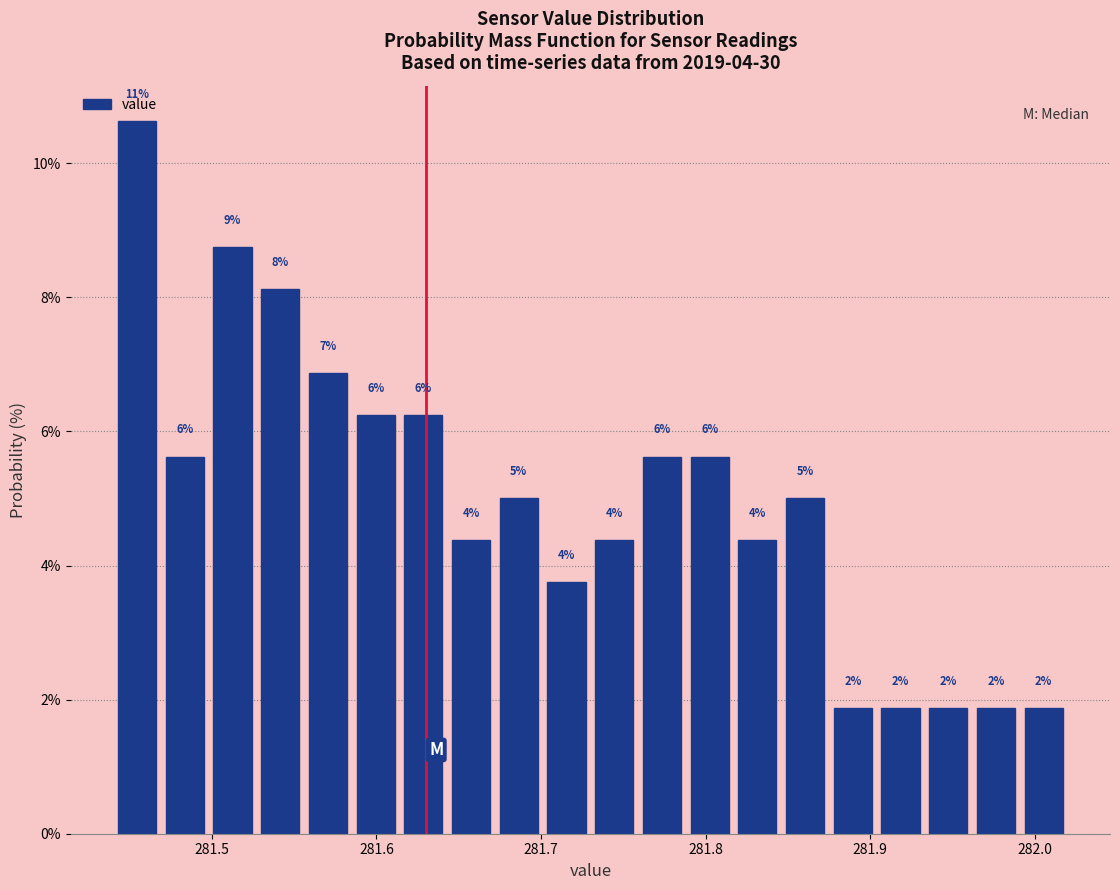

Read against the x-axis, roughly where is the centre of the tallest bar?

281.45